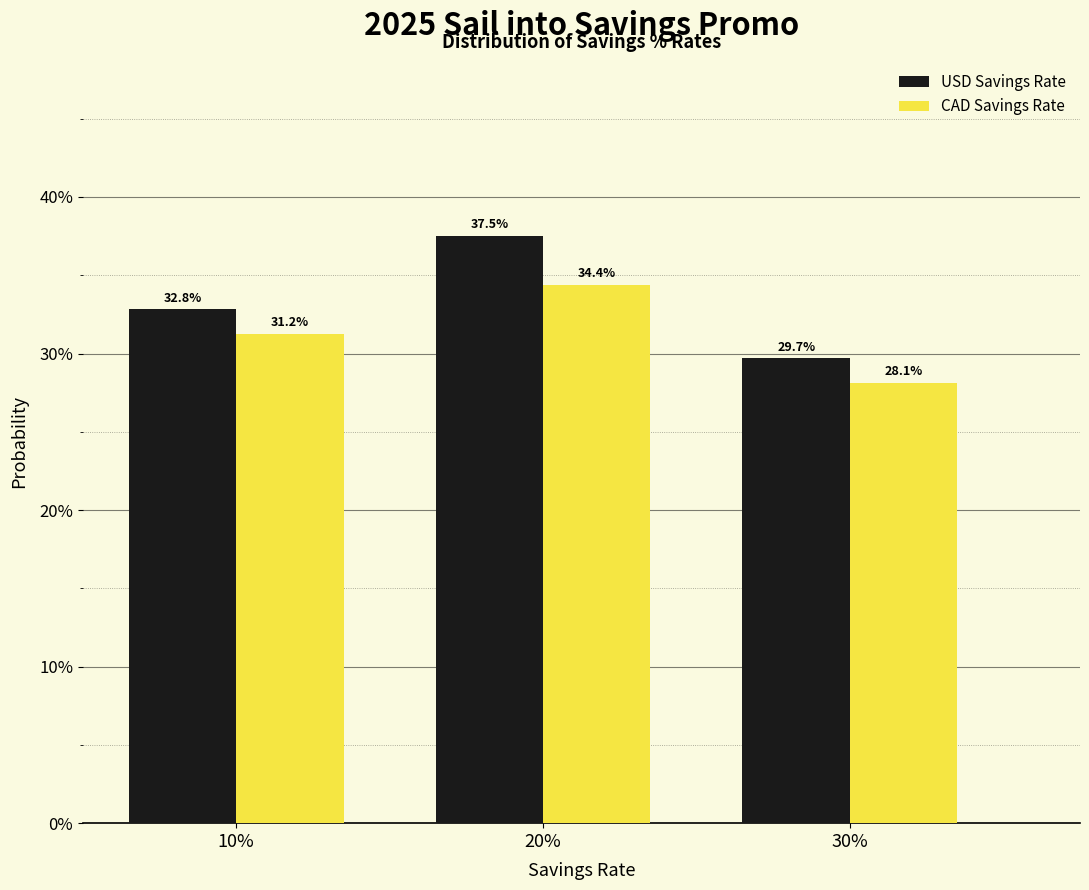

What are all the series names shown in the legend?

USD Savings Rate, CAD Savings Rate